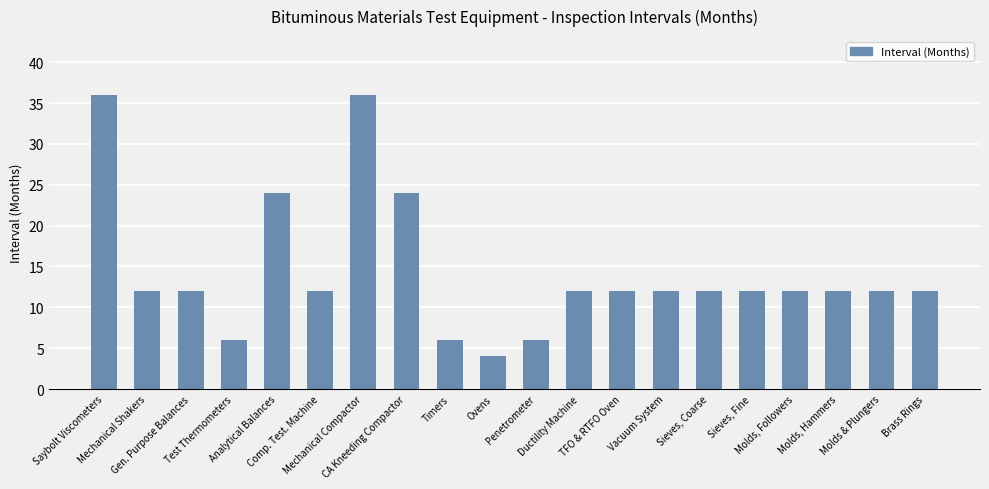

Reading right to left, extract all data points from this chart.

12	12	12	12	12	12	12	12	12	6	4	6	24	36	12	24	6	12	12	36